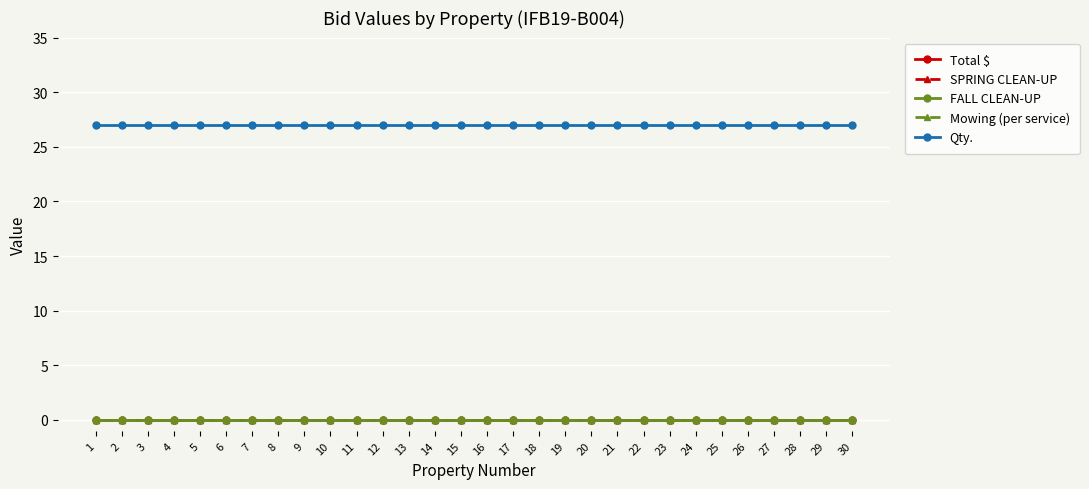

Is this an area chart (filled region under the line)?

No